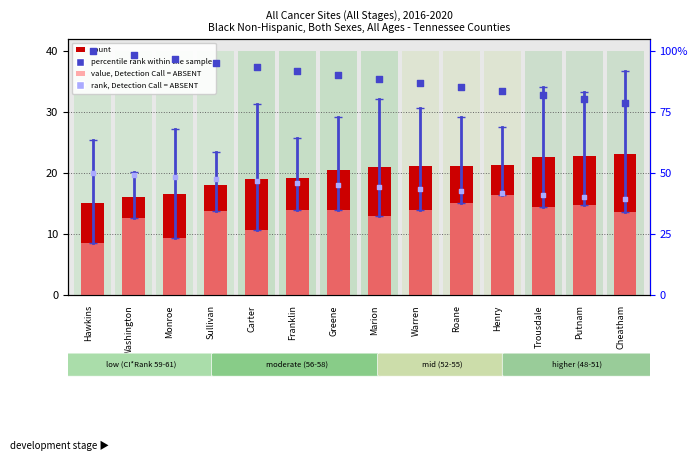

Which series has the largest Y range (max minus min)?

percentile rank within the sample